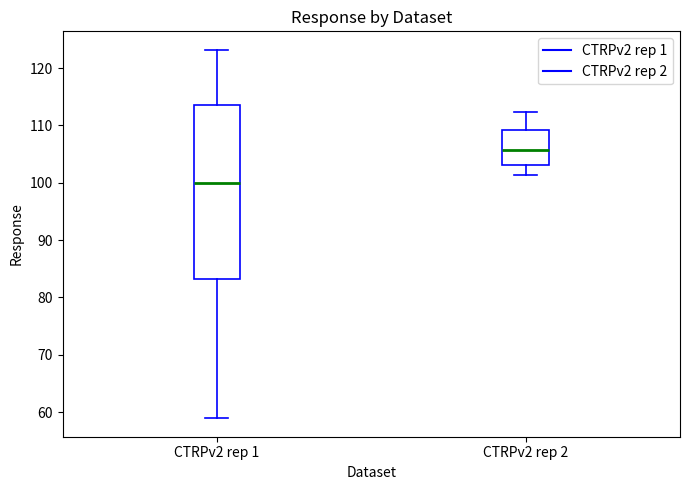

Reading left to right, read every box against the y-axis: the position of its median line, the range the box covers, and the ends of its whiskers. The values are not printed on the chart, so give them approximately, as read against the axis.

CTRPv2 rep 1: median 100, box 83 to 114, whiskers 59 to 123
CTRPv2 rep 2: median 106, box 103 to 109, whiskers 101 to 112